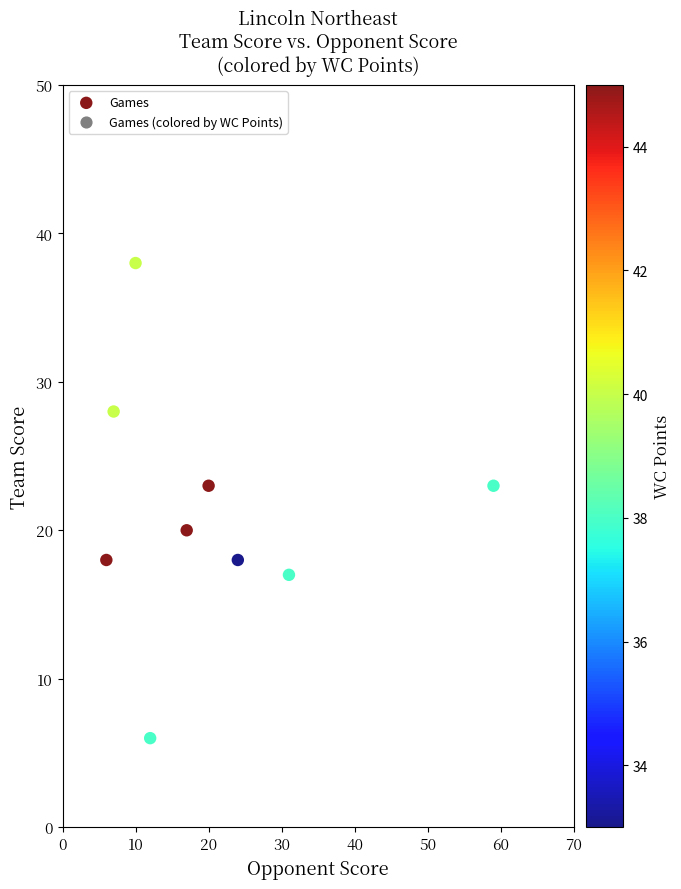

What is the average Y value?

21